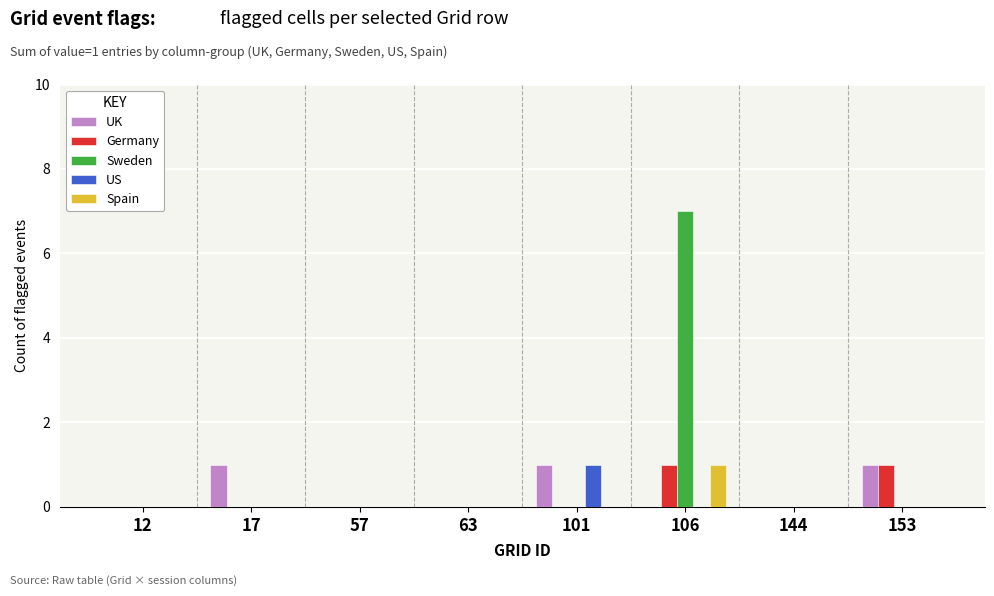

Count the number of categories in the chart.

8